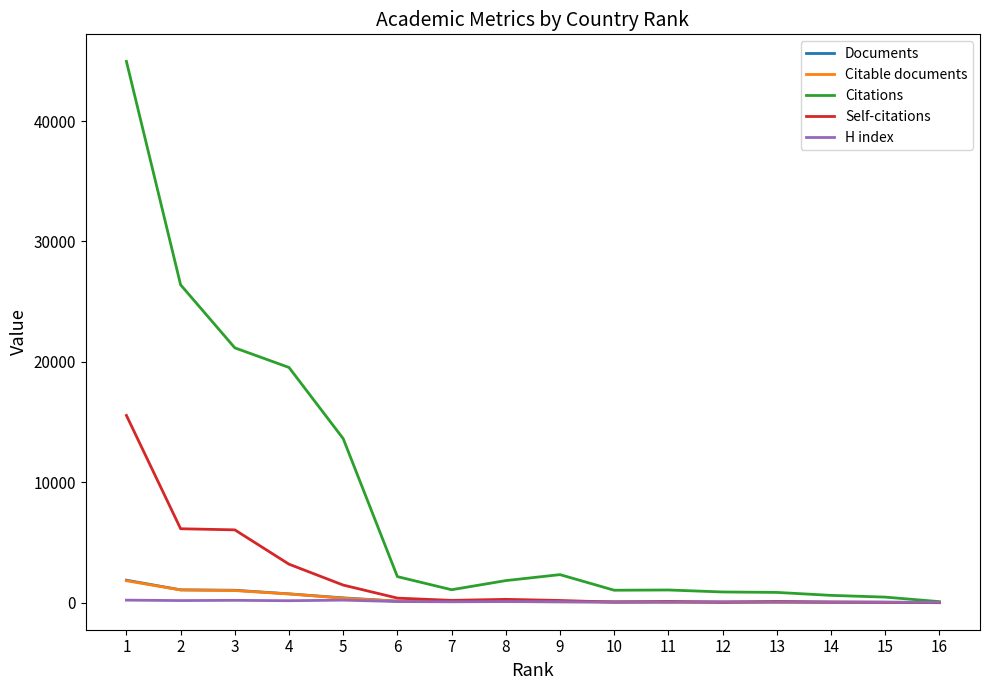

At how many categories does at least one series exceed 12802?

5